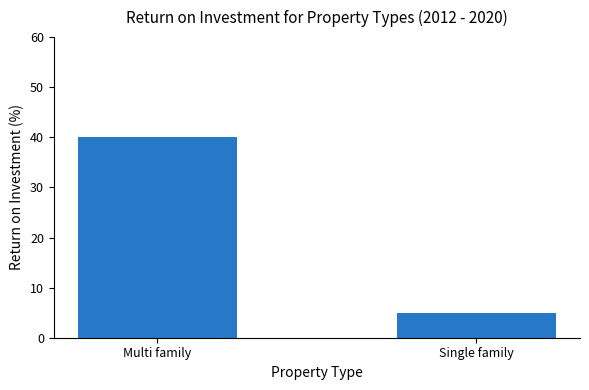

At which category does the chart reach its peak across all series?

Multi family